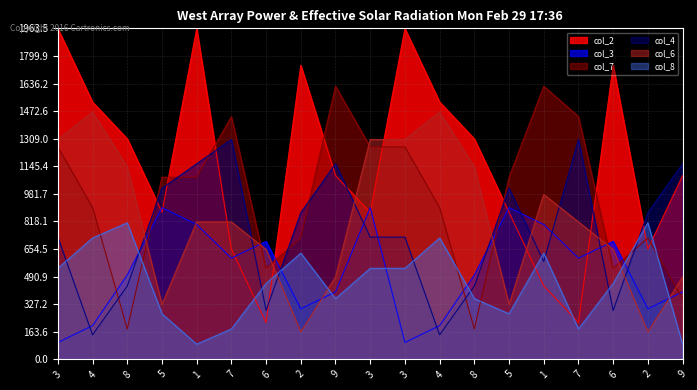

List the series in order of their peak value, lowest first.

col_8, col_3, col_4, col_6, col_7, col_2